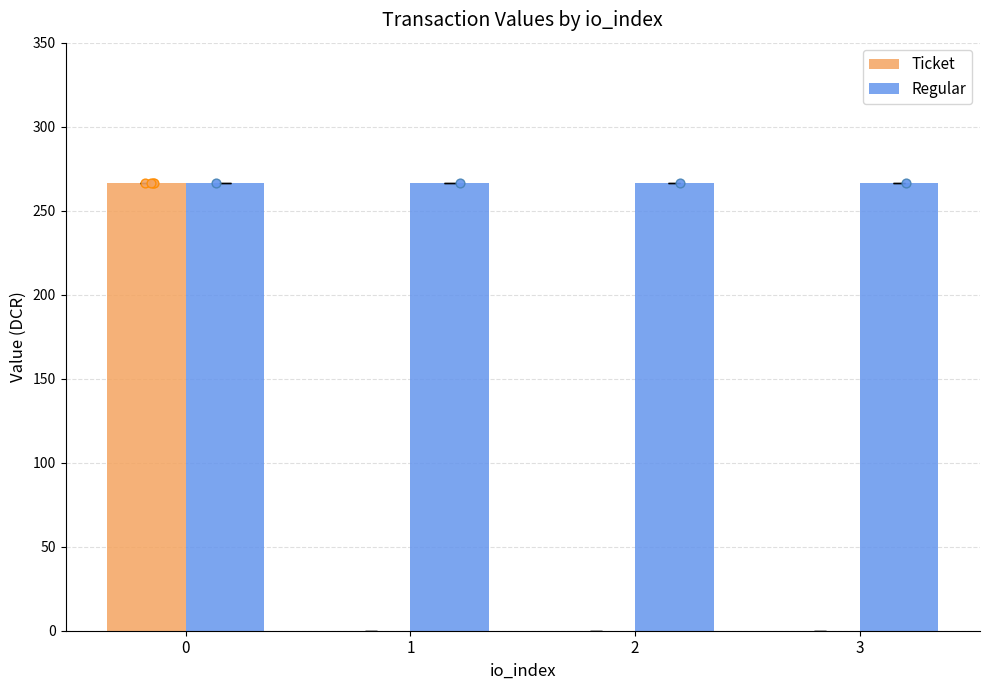

Which series has the largest total across all categories?

Regular